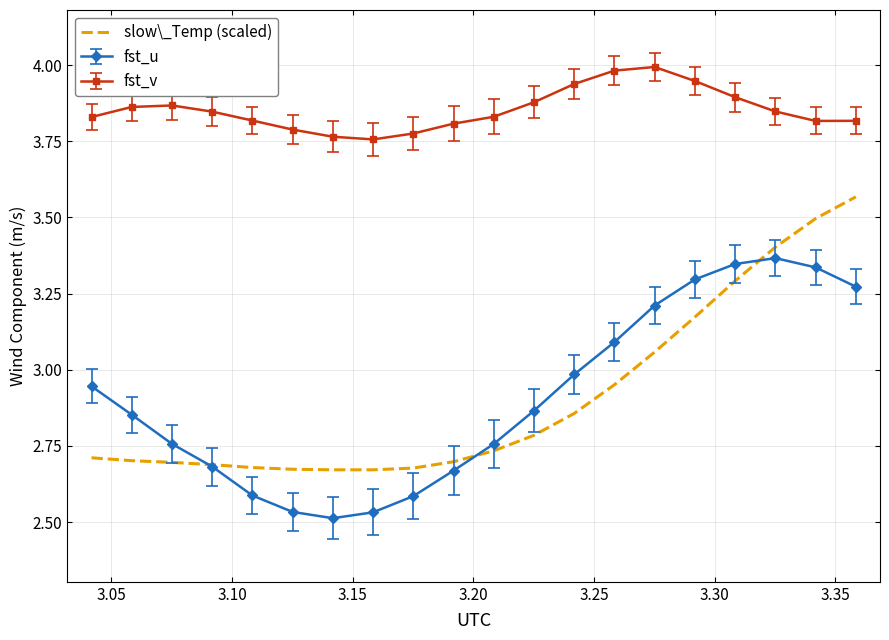

Which series has the largest total across all categories?

fst_v